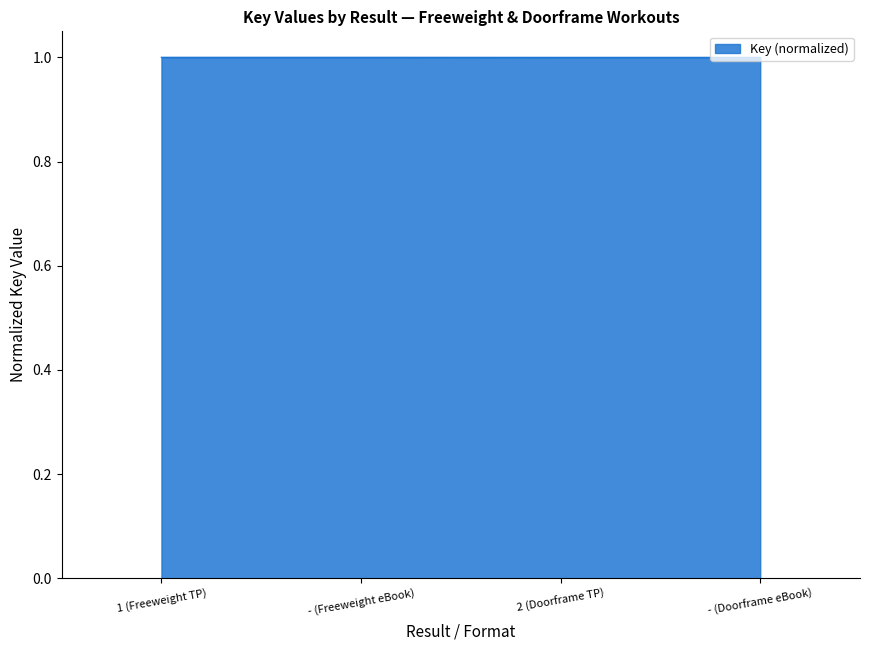

What position from the right is 2 (Doorframe TP)?

2